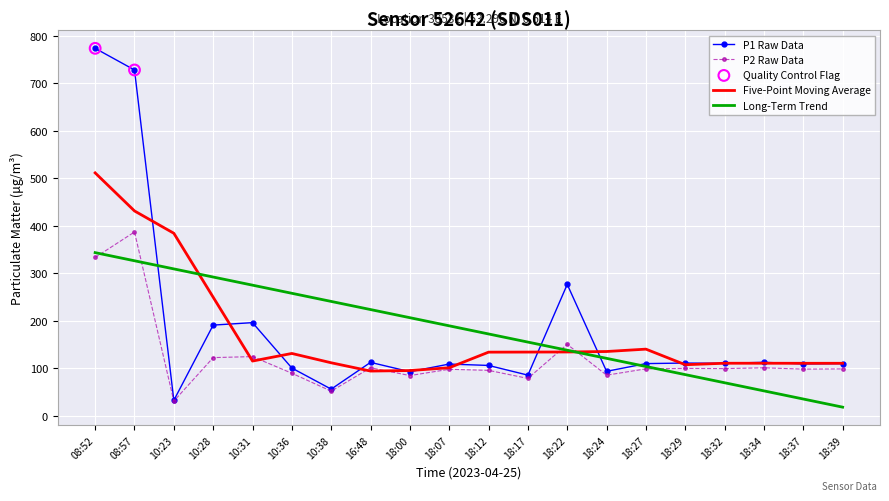

At which category is the sum across all series the highest?

08:52